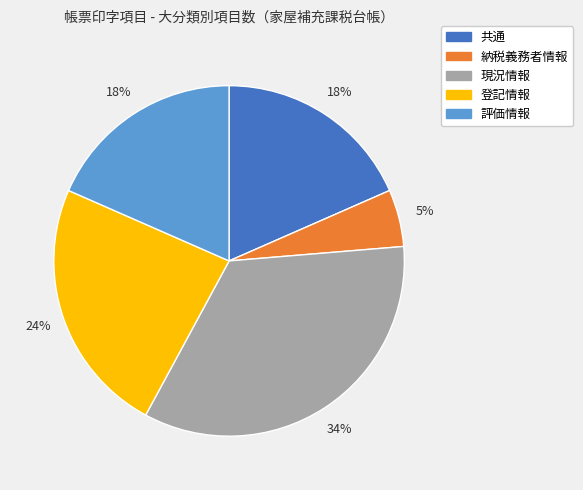

Is there a majority slice in this chart?

No